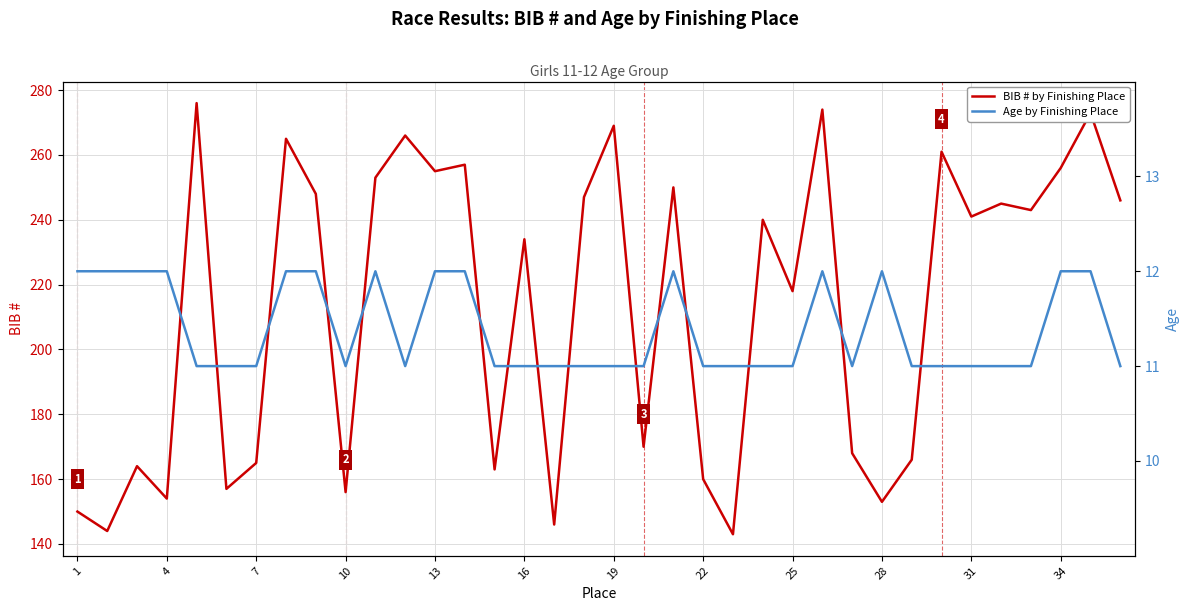

The value of Age by Finishing Place at 1 is 12. True or false?

True